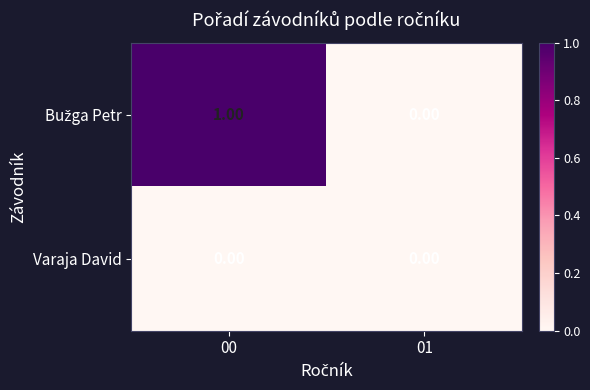

At which category is the sum across all series the highest?

00